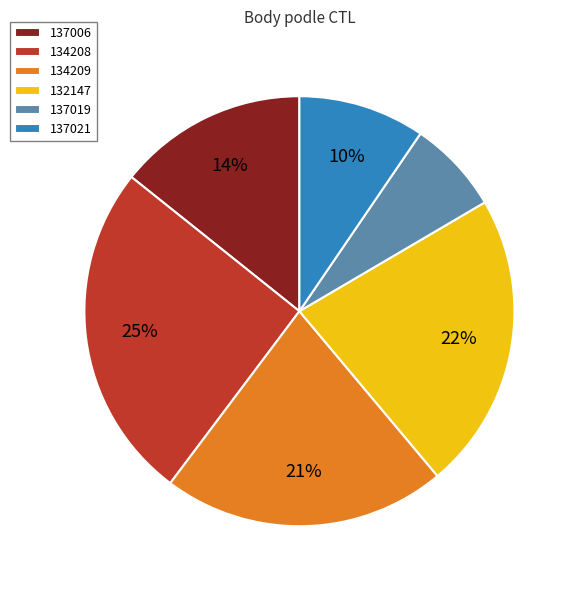

What percentage is the 134208 slice, to the nearest percent?

25%